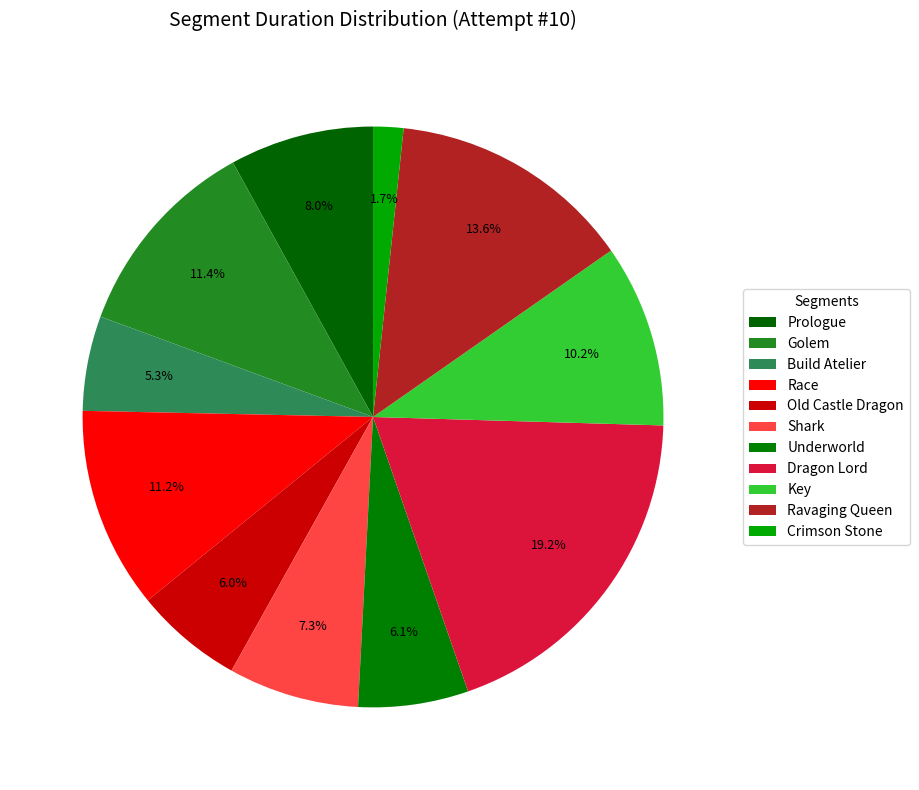

Is there a majority slice in this chart?

No